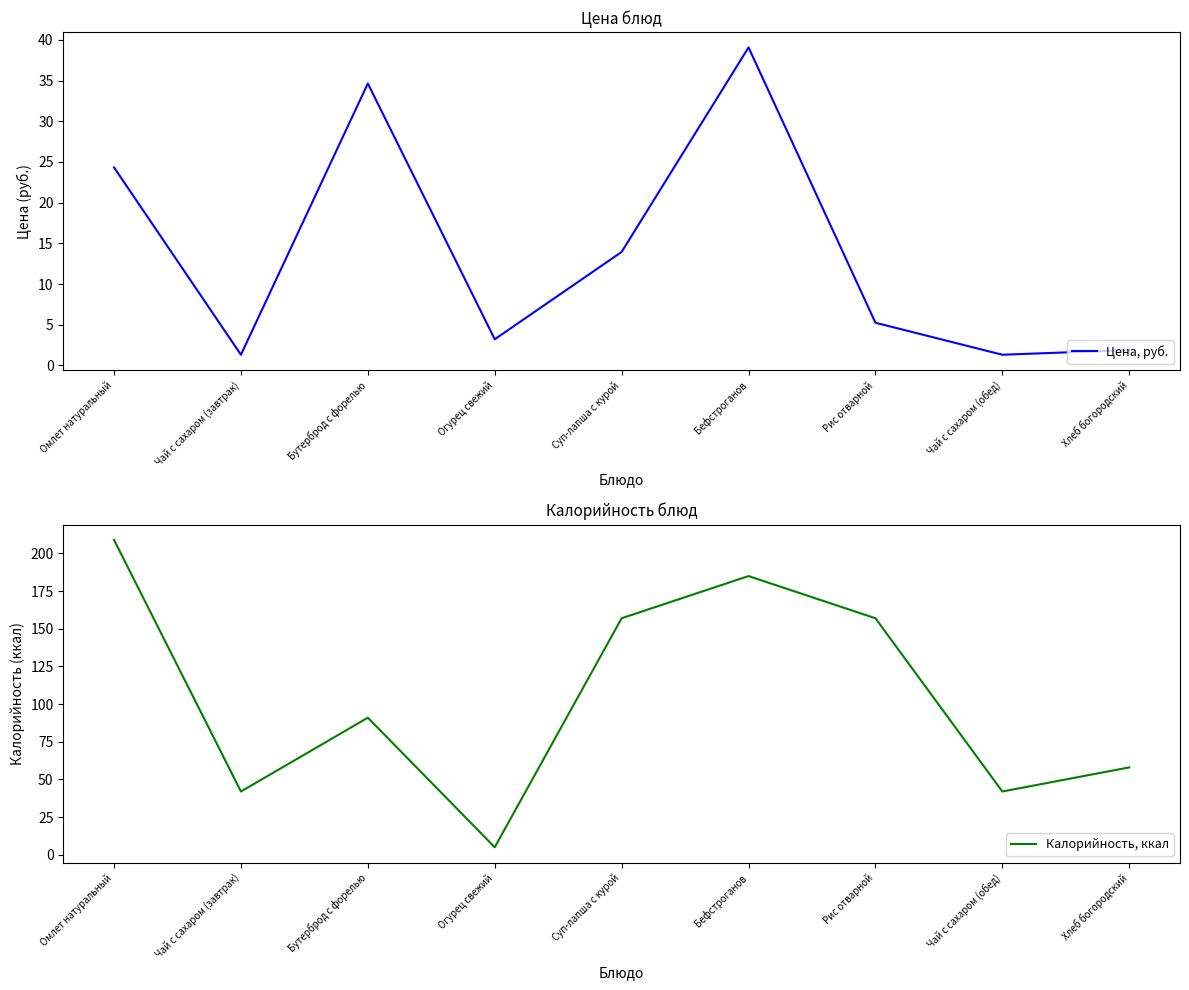

True or false: Цена, руб. and Калорийность, ккал cross at least once.

False